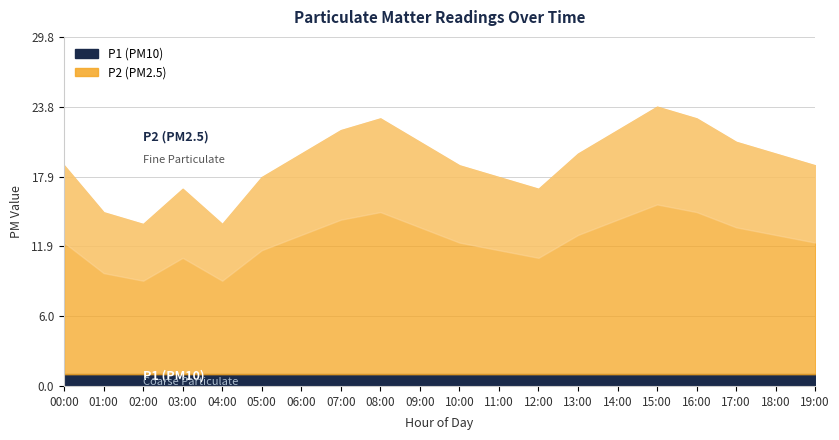

Rank the series by their maximum value, from highest to lowest.

P2, P1